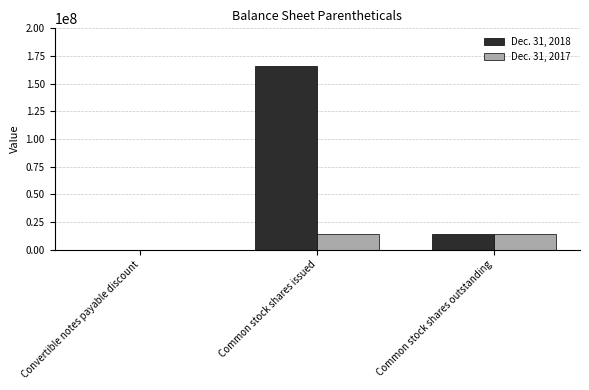

Is it true that Dec. 31, 2017 equals 23086361 at Common stock shares outstanding?

False